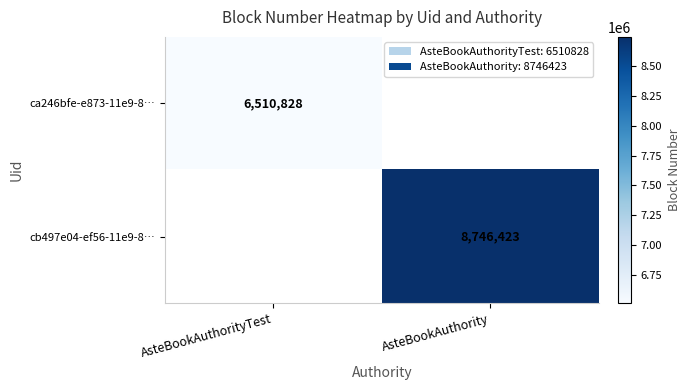

True or false: ca246bfe-e873-11e9-8… has a value of 1446889 at AsteBookAuthorityTest.

False